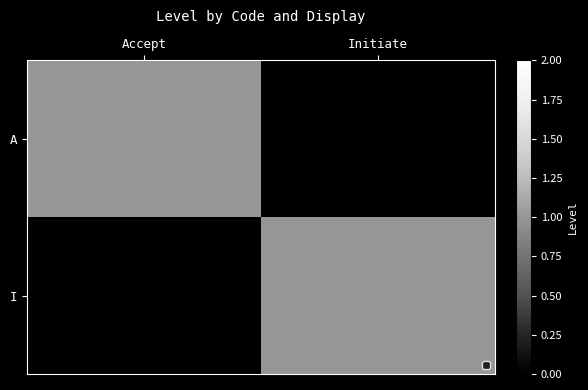

At Accept, list the series in order from smallest to largest.

I, A